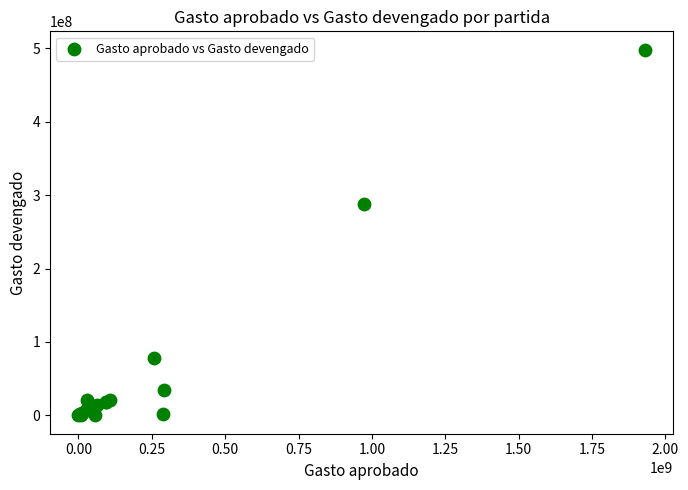

What Y value in the scatter plot is closest to 248977521?

288006022.3